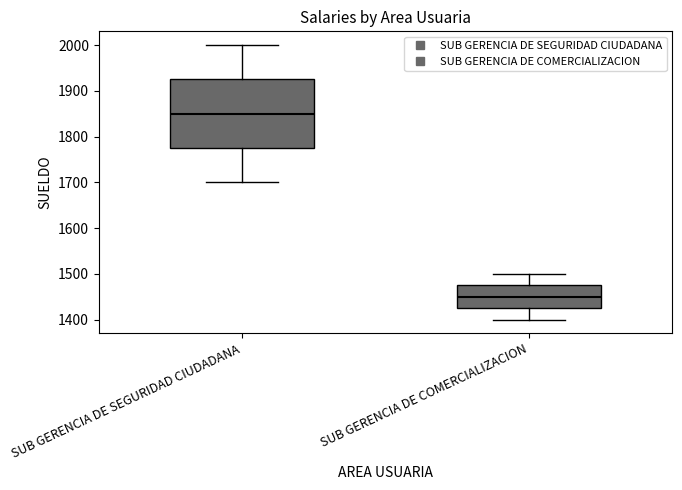

Comparing the boxes themselves (not the whiskers), which one is the tallest?

SUB GERENCIA DE SEGURIDAD CIUDADANA